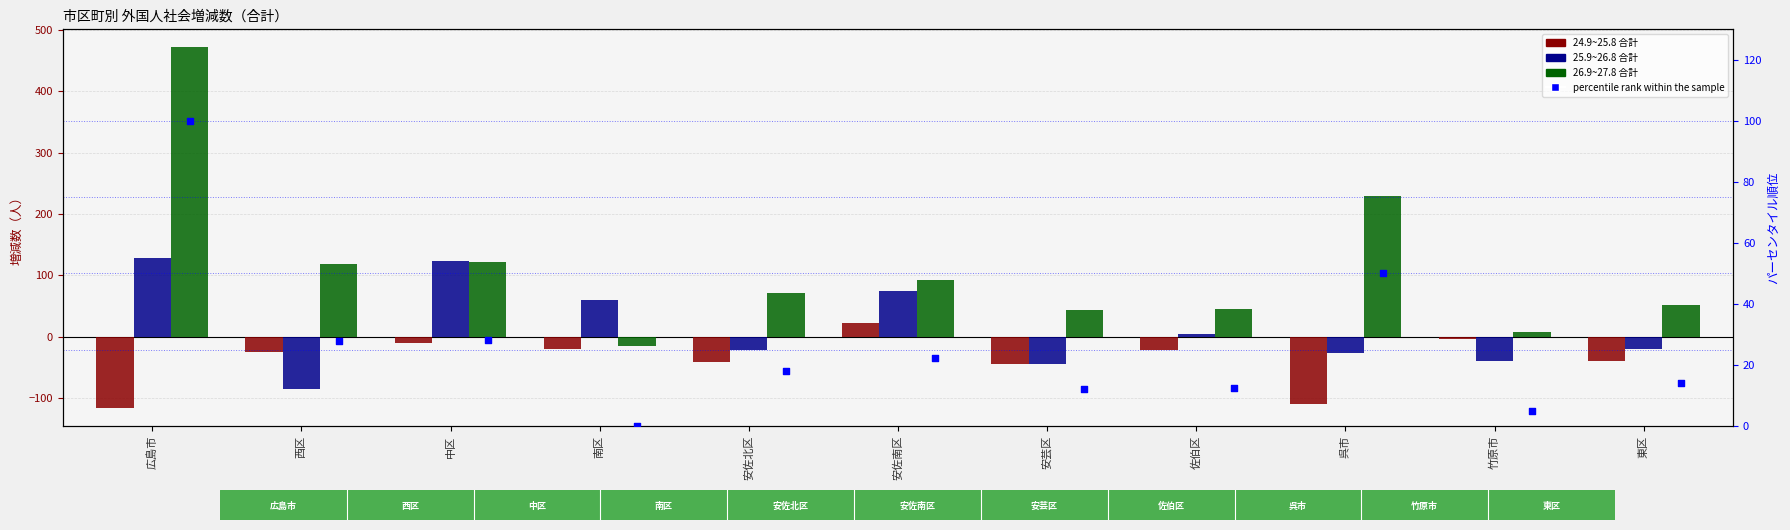

At how many categories does at least one series exceed 43?

9